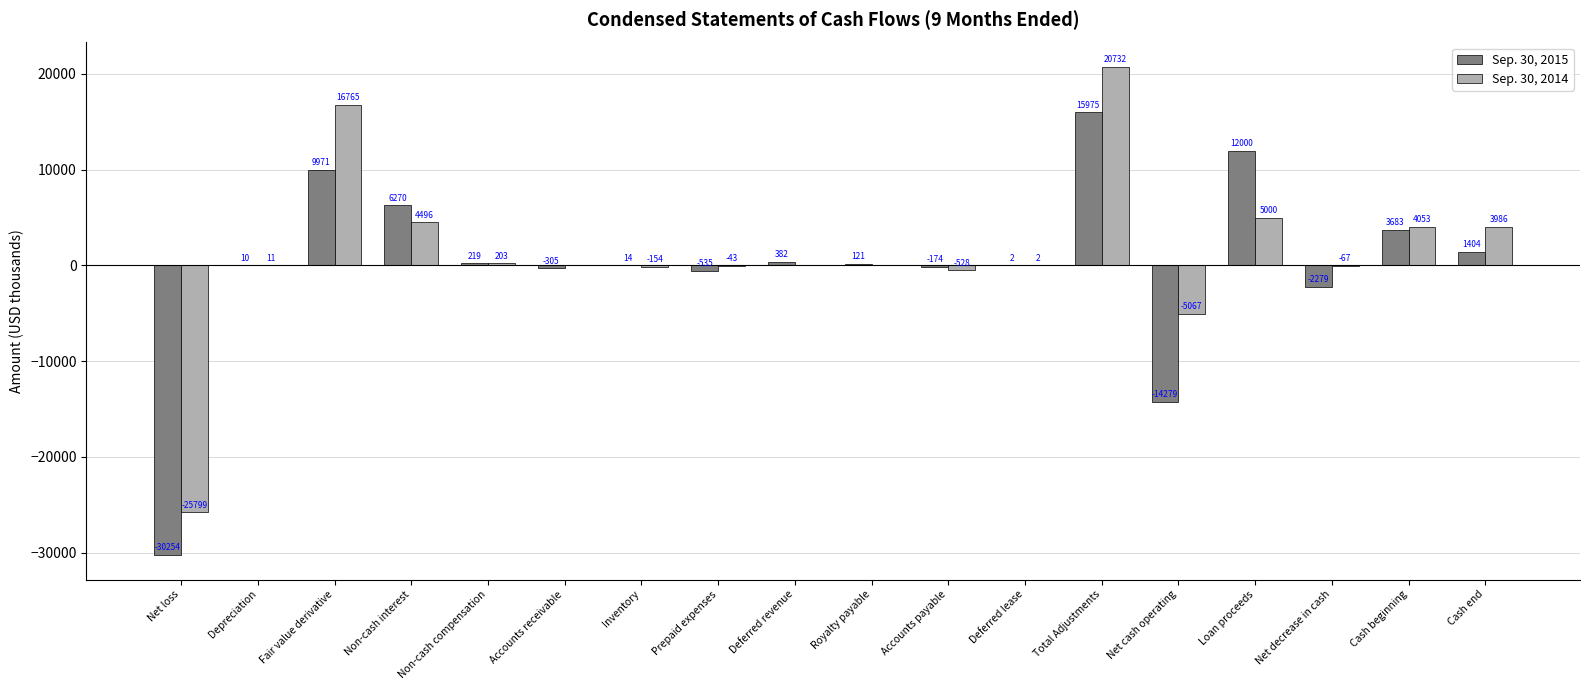

Which series has the largest range (max minus min)?

Sep. 30, 2014